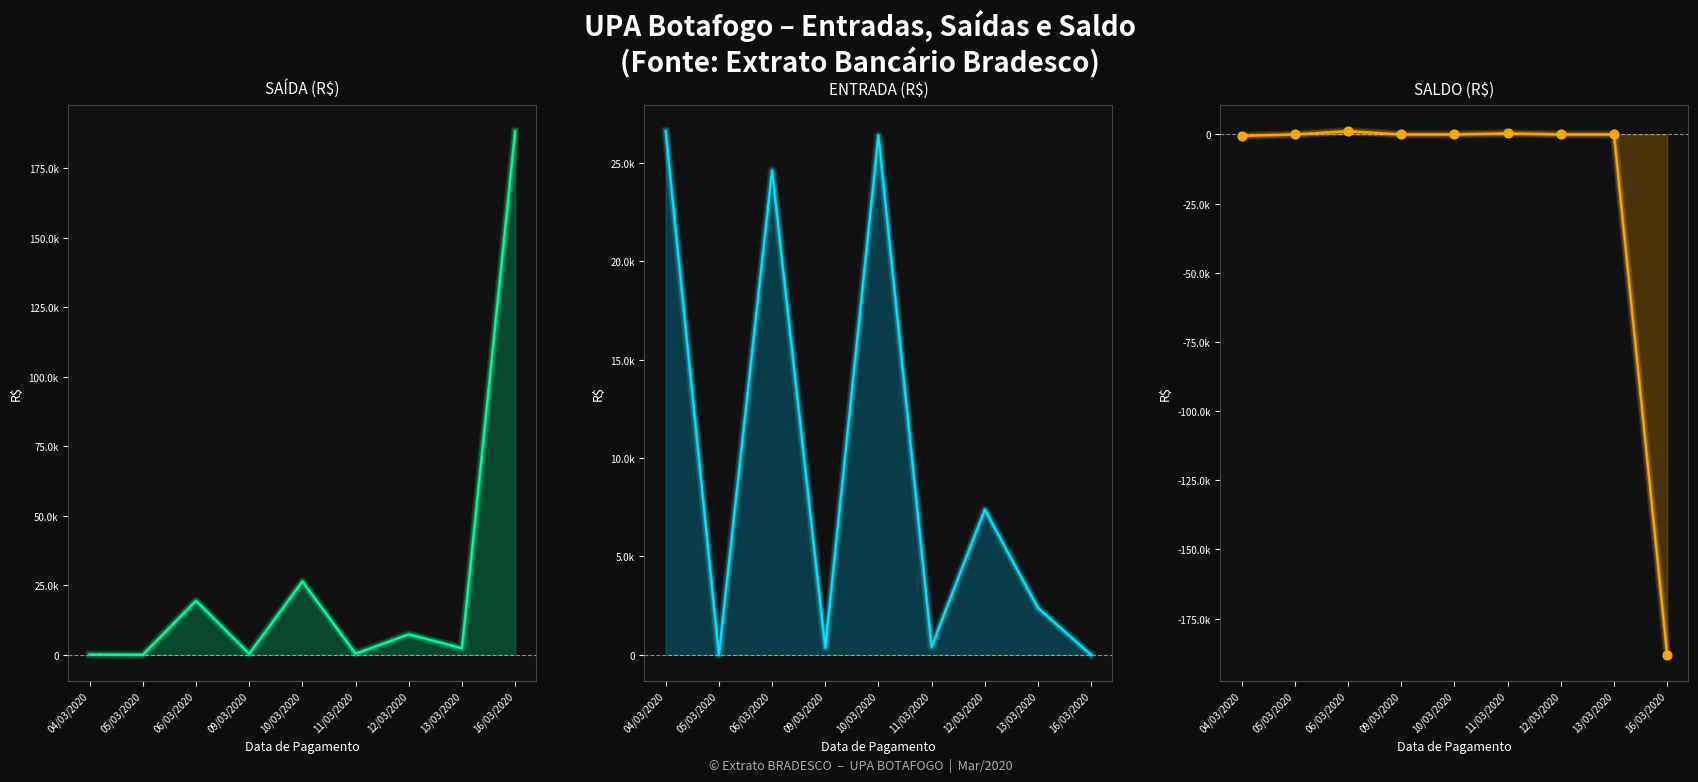

At how many categories does at least one series exceed 13401?

4